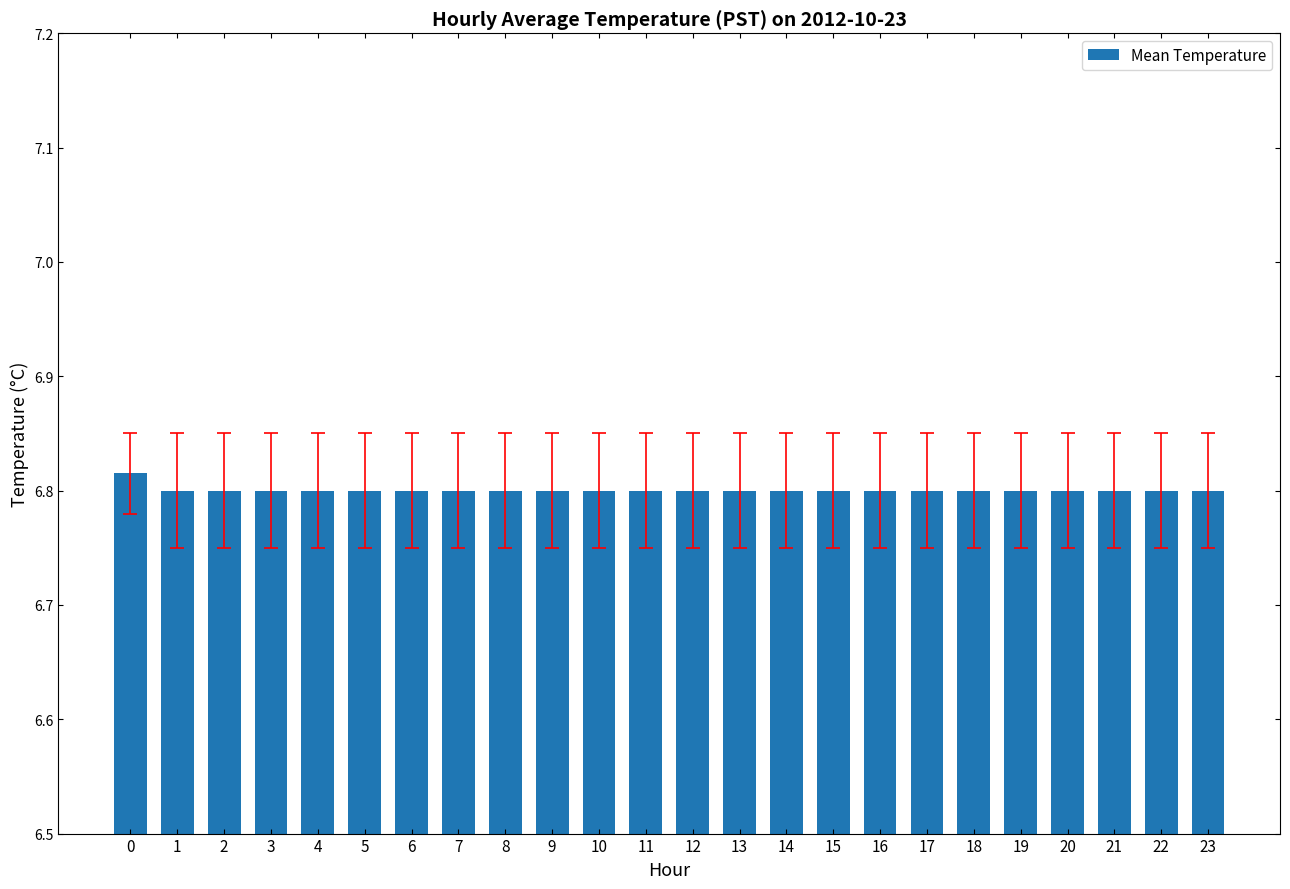

How many distinct data groups are displayed?

1